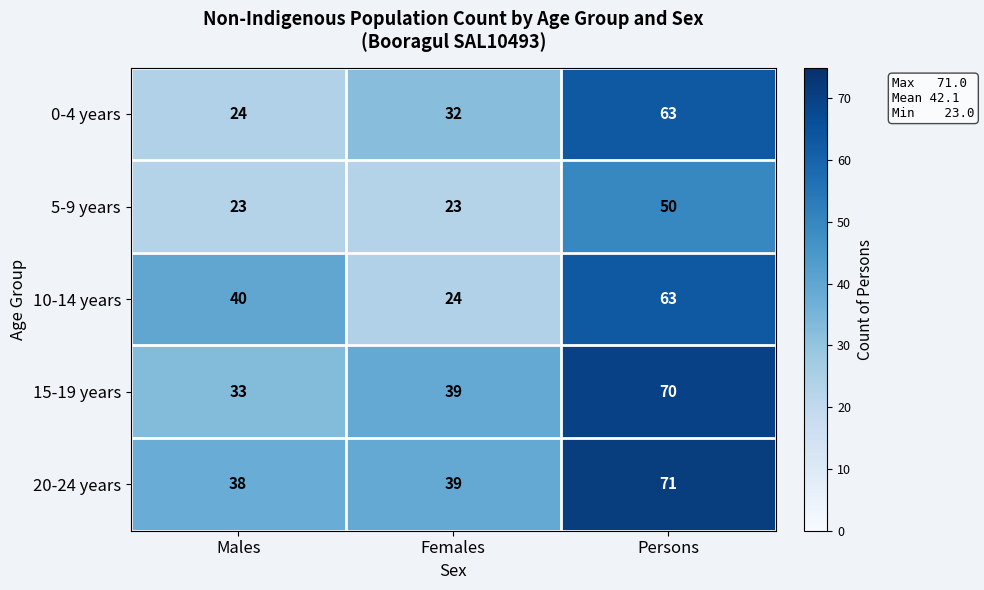

What is the approximate value of 5-9 years at Females?

23